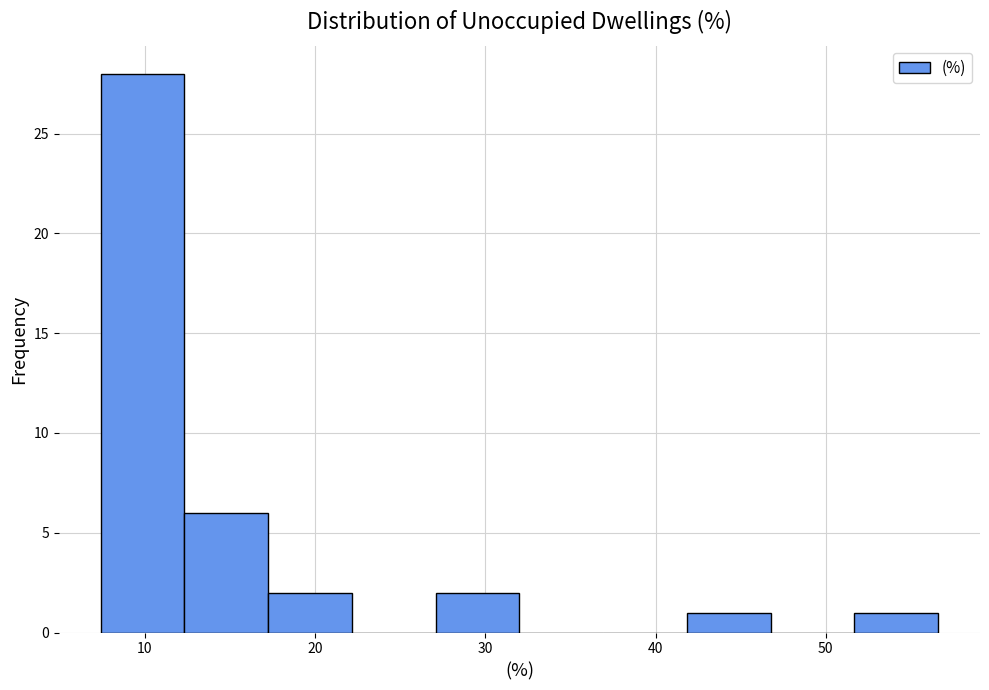

Reading left to right, transcribe this chart: for each bar, give the range it covers on the x-axis and its height. Neither the bar edges nor the heights are printed on the chart, so give them approximately, as read against the axes.

7 to 12: 28
12 to 17: 6
17 to 22: 2
22 to 27: 0
27 to 32: 2
32 to 37: 0
37 to 42: 0
42 to 47: 1
47 to 52: 0
52 to 57: 1